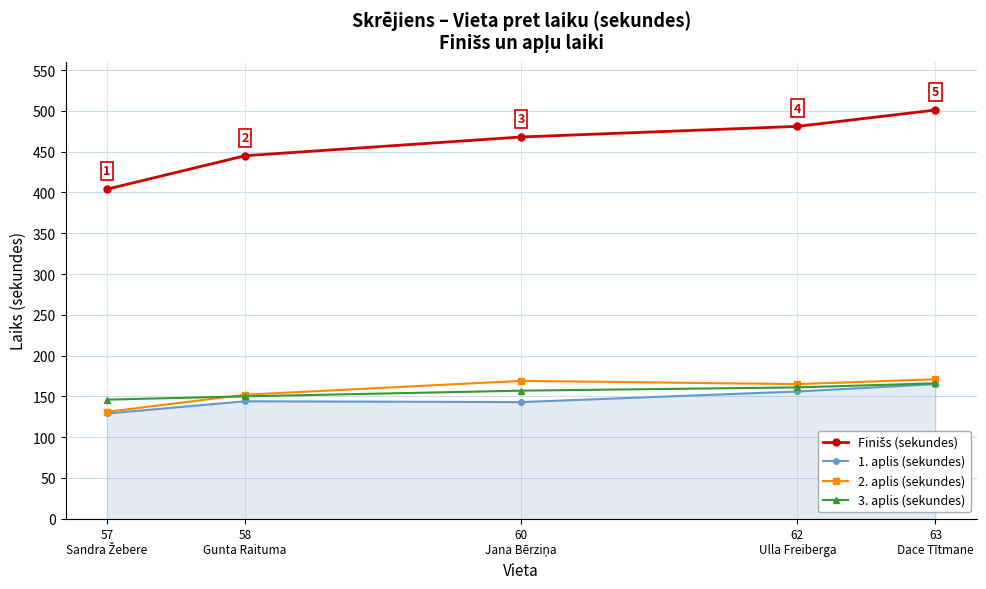

What is the value of the 1. aplis (sekundes) point at the 1st from the left?

129